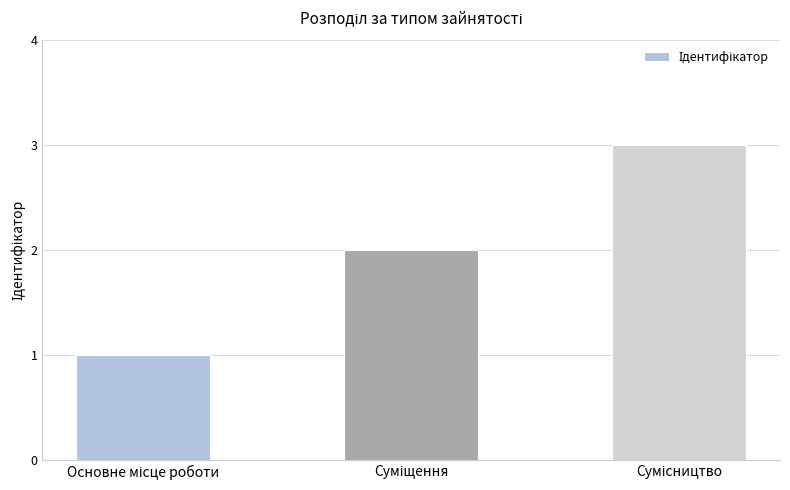

What is the maximum value shown in the chart?

3